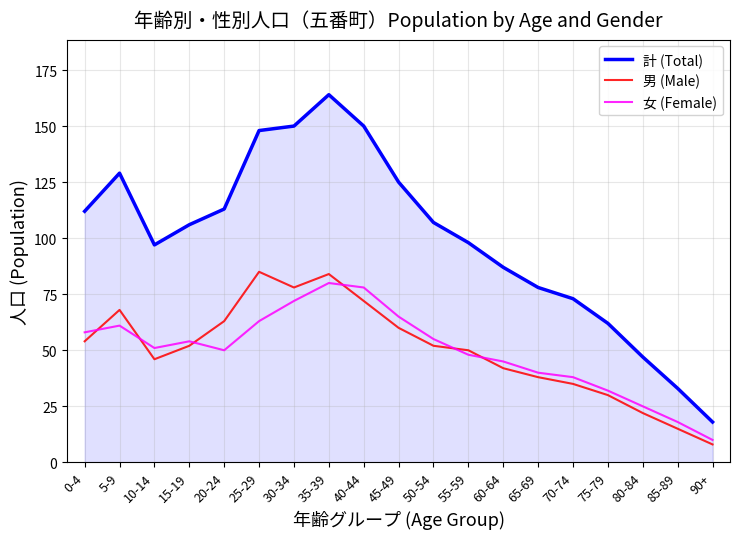

True or false: 女 (Female) has more than 0 points higher than both neighbors.

True